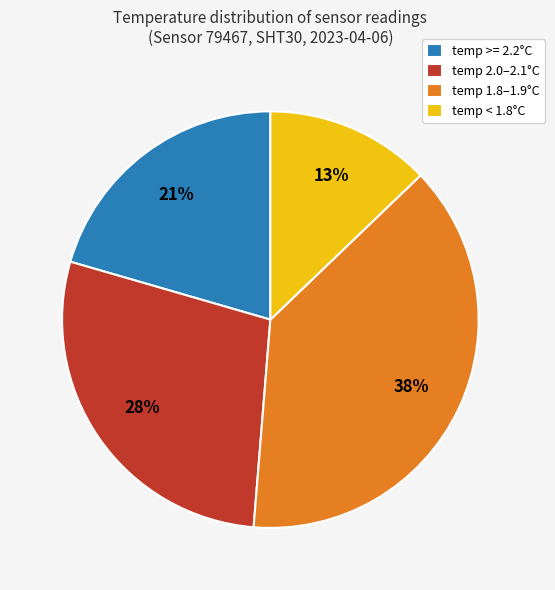

Does temp 1.8–1.9°C account for over 50% of the chart?

No